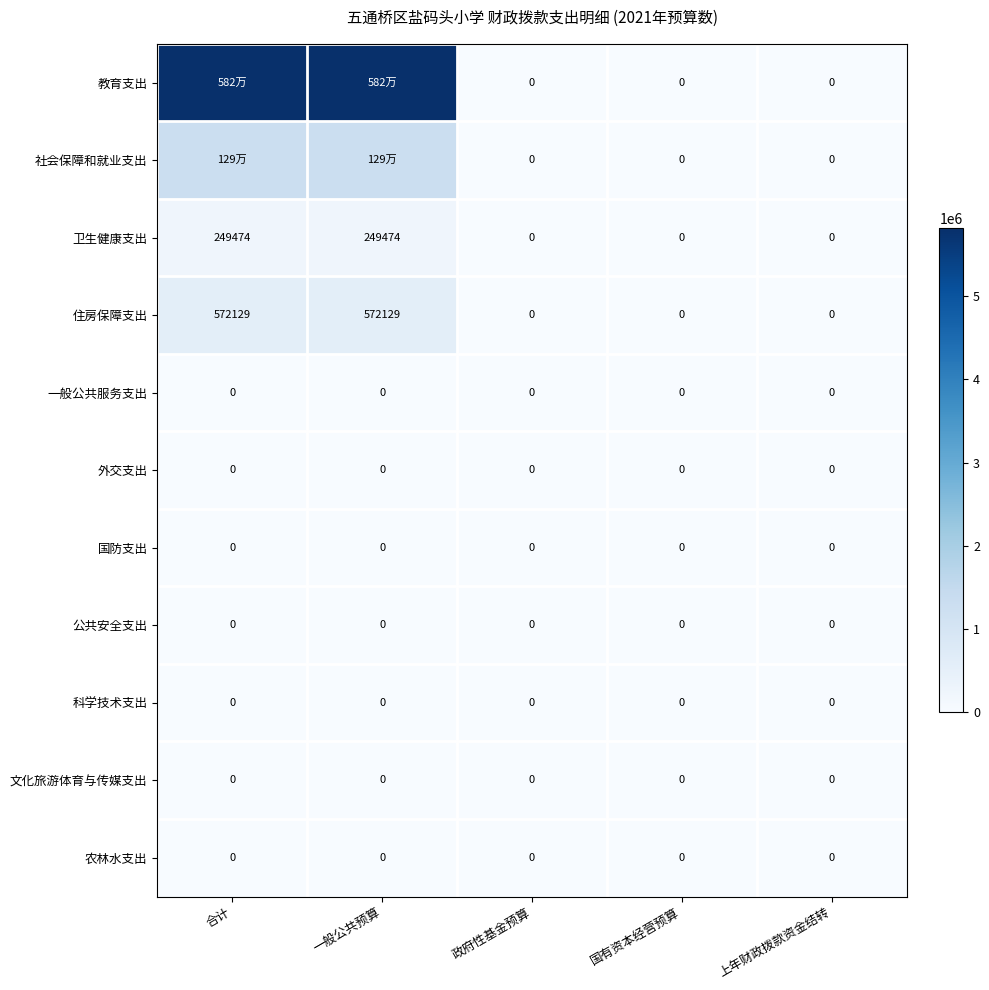

Is it true that 住房保障支出 equals -220866 at 国有资本经营预算?

False